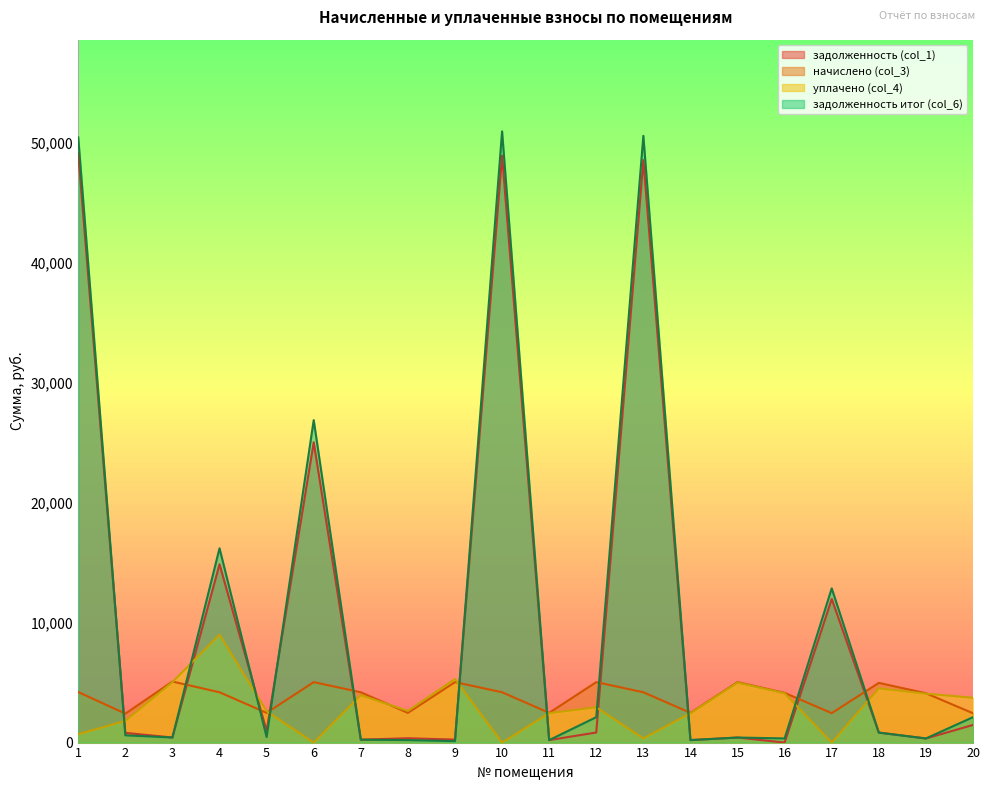

What is the average value of the уплачено (col_4) series?

3036.4